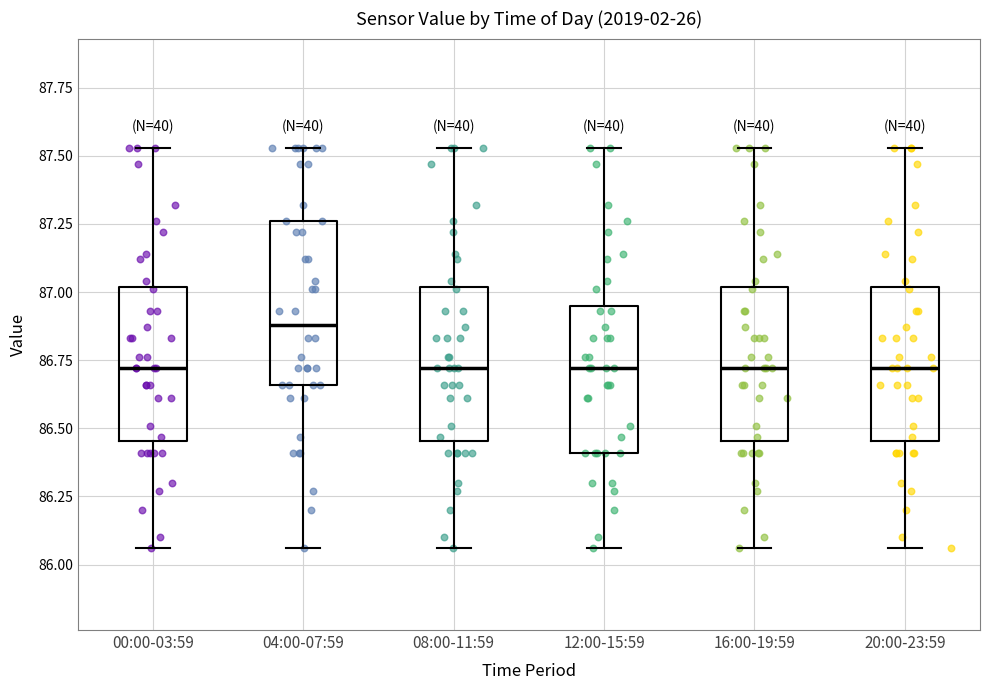

Where does the median line of the box for 00:00-03:59 sit on the y-axis? The values are not printed on the chart, so give them approximately, as read against the axis.

86.70